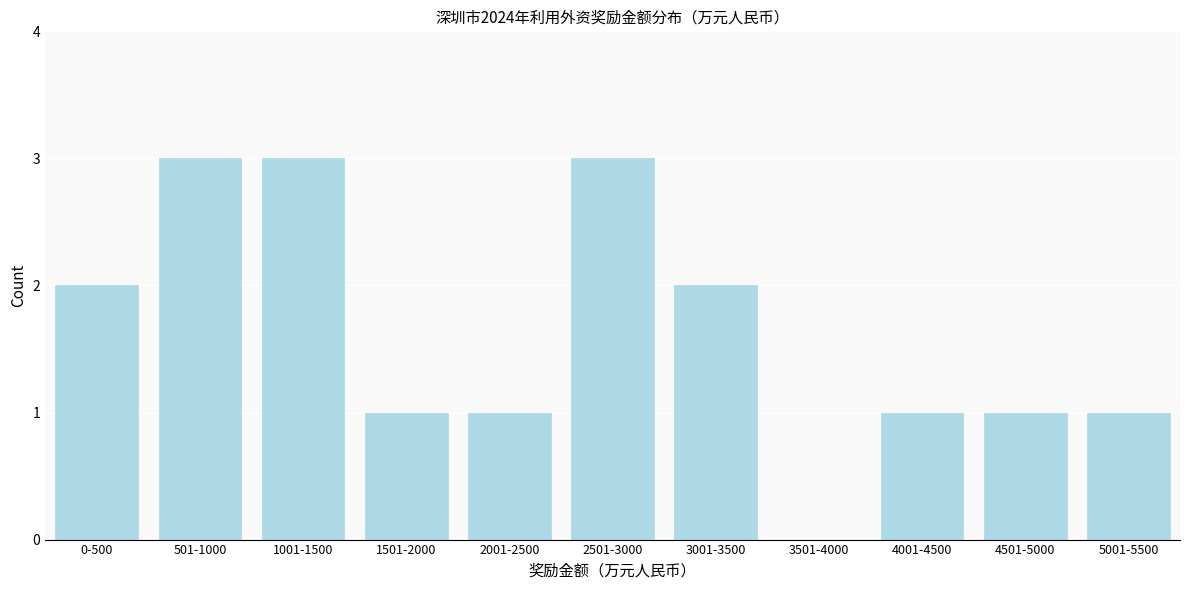

Reading right to left, transcribe all the data shown in this chart.

5001-5500=1	4501-5000=1	4001-4500=1	3501-4000=0	3001-3500=2	2501-3000=3	2001-2500=1	1501-2000=1	1001-1500=3	501-1000=3	0-500=2